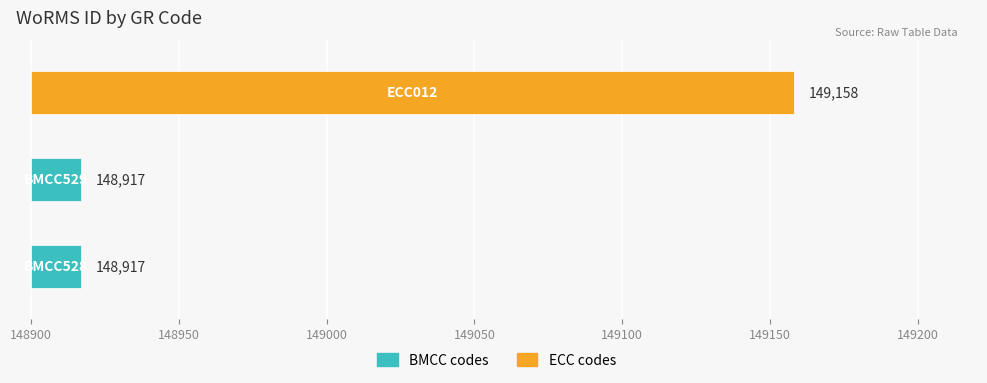

How many bars are there in total?

3